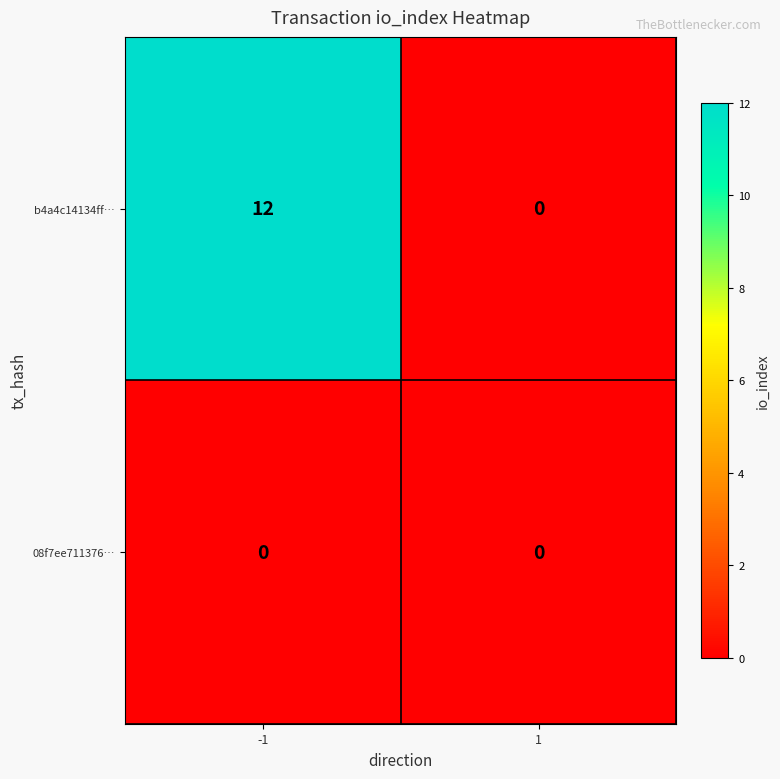

What is the total value across all series at -1?

12